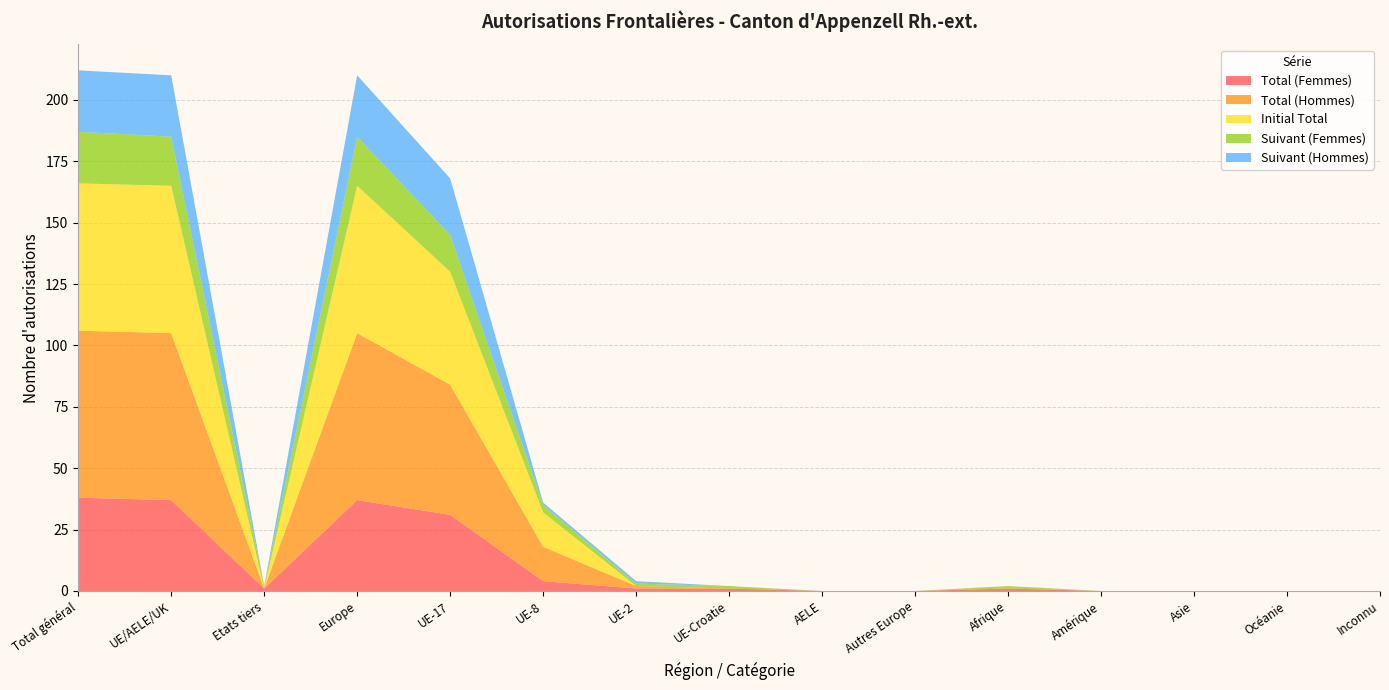

Reading right to left, transcribe all the data shown in this chart.

Total (Femmes): Inconnu=0	Océanie=0	Asie=0	Amérique=0	Afrique=1	Autres Europe=0	AELE=0	UE-Croatie=1	UE-2=1	UE-8=4	UE-17=31	Europe=37	Etats tiers=1	UE/AELE/UK=37	Total général=38
Total (Hommes): Inconnu=0	Océanie=0	Asie=0	Amérique=0	Afrique=0	Autres Europe=0	AELE=0	UE-Croatie=0	UE-2=1	UE-8=14	UE-17=53	Europe=68	Etats tiers=0	UE/AELE/UK=68	Total général=68
Initial Total: Inconnu=0	Océanie=0	Asie=0	Amérique=0	Afrique=0	Autres Europe=0	AELE=0	UE-Croatie=0	UE-2=0	UE-8=14	UE-17=46	Europe=60	Etats tiers=0	UE/AELE/UK=60	Total général=60
Suivant (Femmes): Inconnu=0	Océanie=0	Asie=0	Amérique=0	Afrique=1	Autres Europe=0	AELE=0	UE-Croatie=1	UE-2=1	UE-8=3	UE-17=15	Europe=20	Etats tiers=1	UE/AELE/UK=20	Total général=21
Suivant (Hommes): Inconnu=0	Océanie=0	Asie=0	Amérique=0	Afrique=0	Autres Europe=0	AELE=0	UE-Croatie=0	UE-2=1	UE-8=1	UE-17=23	Europe=25	Etats tiers=0	UE/AELE/UK=25	Total général=25